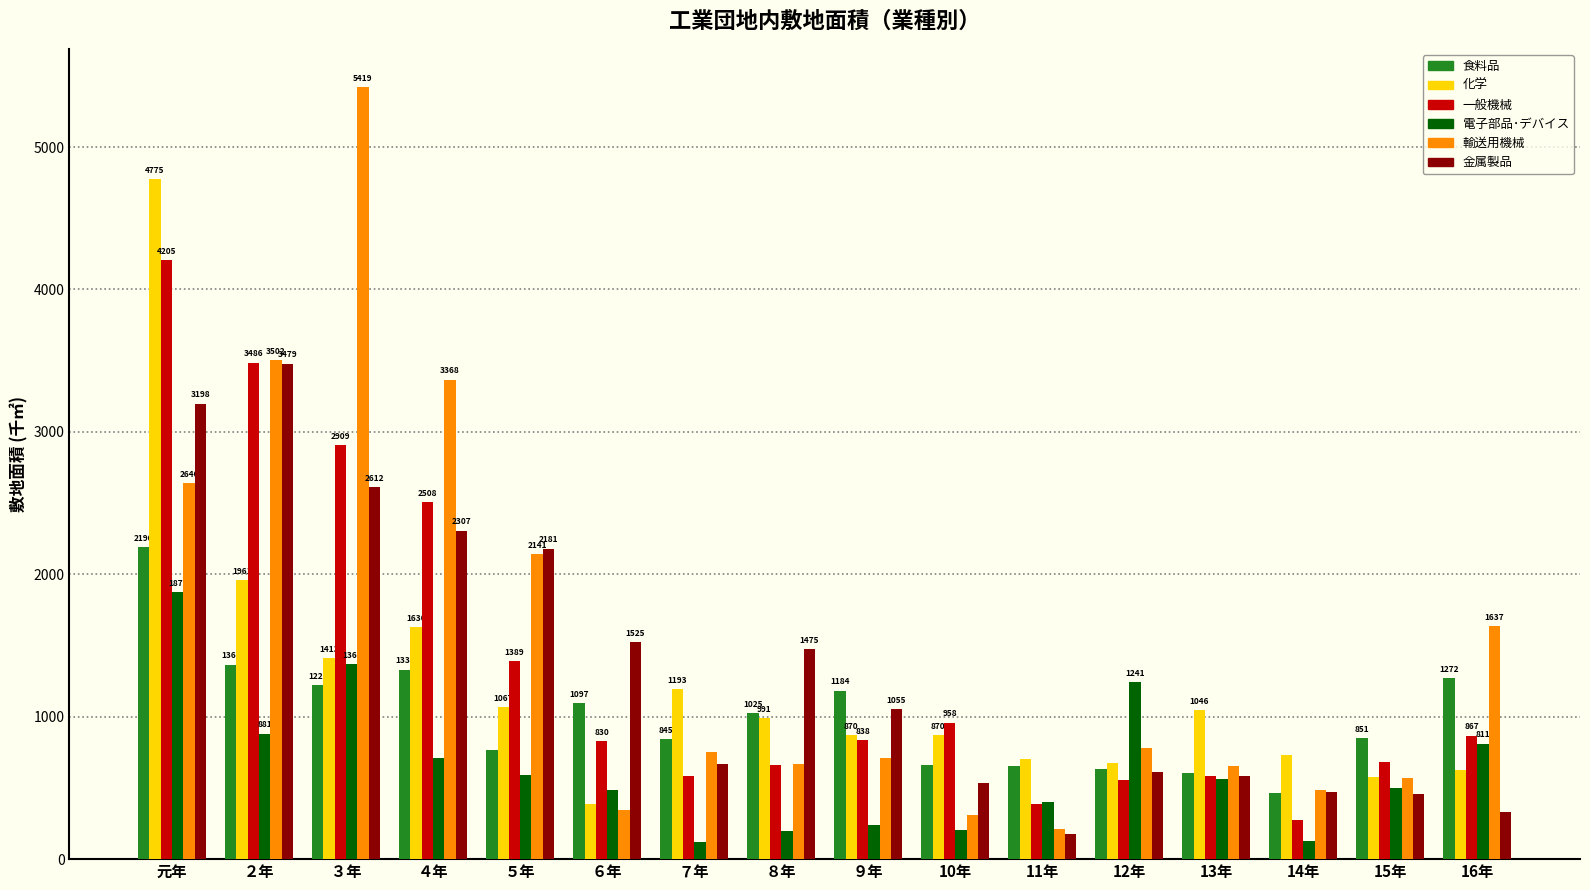

Reading left to right, what are all the values shown in this chart?

食料品: 元年=2190	２年=1366	３年=1221	４年=1331	５年=766	６年=1097	７年=845	８年=1025	９年=1184	10年=660	11年=656	12年=631	13年=603	14年=464	15年=851	16年=1272
化学: 元年=4775	２年=1961	３年=1413	４年=1630	５年=1067	６年=390	７年=1193	８年=991	９年=870	10年=870	11年=703	12年=676	13年=1046	14年=733	15年=576	16年=627
一般機械: 元年=4205	２年=3486	３年=2909	４年=2508	５年=1389	６年=830	７年=585	８年=663	９年=838	10年=958	11年=384	12年=558	13年=583	14年=273	15年=681	16年=867
電子部品･デバイス: 元年=1875	２年=881	３年=1367	４年=708	５年=588	６年=486	７年=123	８年=200	９年=238	10年=204	11年=403	12年=1241	13年=562	14年=129	15年=498	16年=811
輸送用機械: 元年=2640	２年=3502	３年=5419	４年=3368	５年=2141	６年=343	７年=751	８年=666	９年=709	10年=313	11年=214	12年=780	13年=656	14年=482	15年=572	16年=1637
金属製品: 元年=3198	２年=3479	３年=2612	４年=2307	５年=2181	６年=1525	７年=667	８年=1475	９年=1055	10年=536	11年=180	12年=615	13年=584	14年=473	15年=456	16年=328